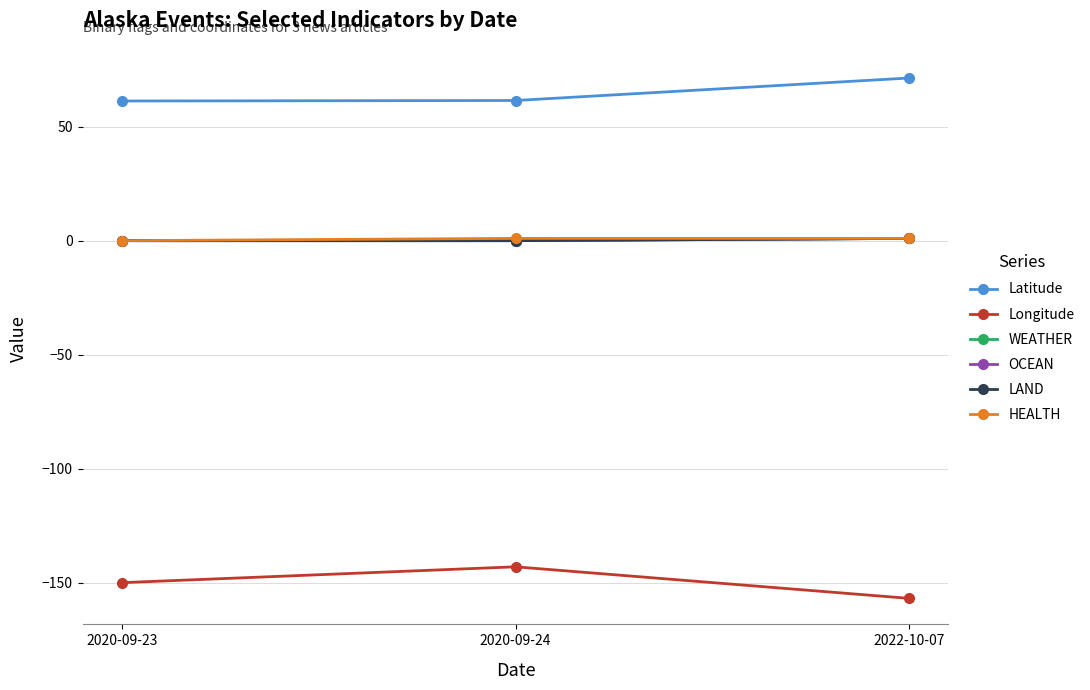

What position from the left is 2020-09-23?

1